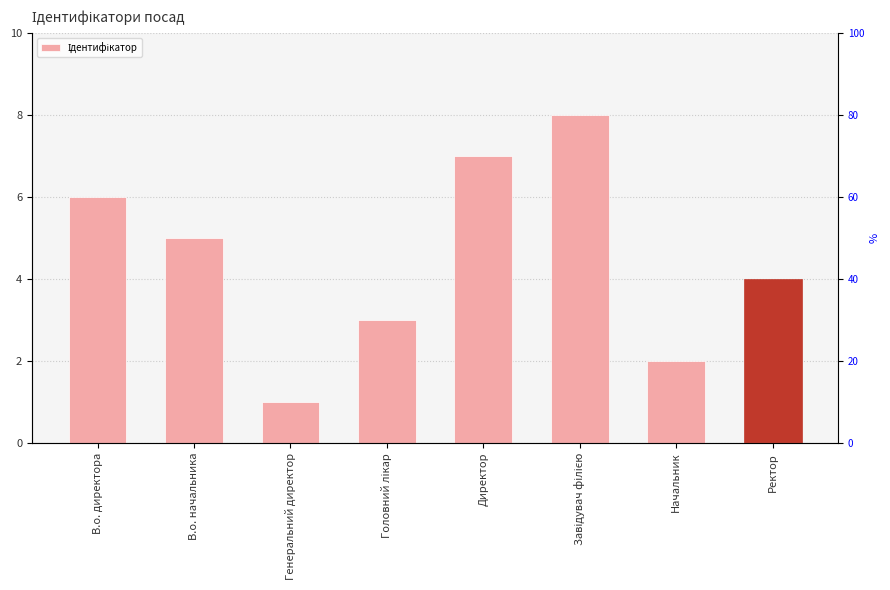

Reading right to left, list all the values displayed in this chart.

Ректор=4	Начальник=2	Завідувач філією=8	Директор=7	Головний лікар=3	Генеральний директор=1	В.о. начальника=5	В.о. директора=6